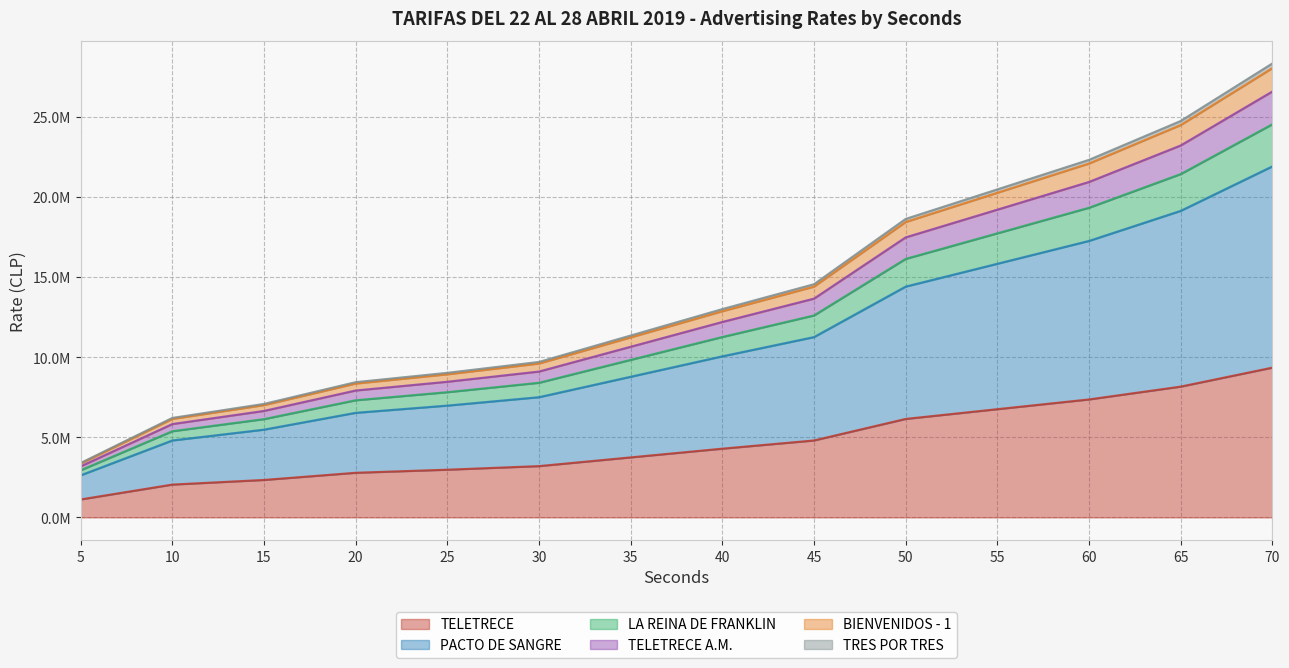

Reading left to right, transcribe all the data shown in this chart.

TELETRECE: 5=1120000	10=2048000	15=2336000	20=2784000	25=2976000	30=3200000	35=3744000	40=4288000	45=4800000	50=6144000	55=6752000	60=7360000	65=8160000	70=9344000
PACTO DE SANGRE: 5=3360000	10=6144000	15=7008000	20=8352000	25=8928000	30=9600000	35=11232000	40=12864000	45=14400000	50=18432000	55=20256000	60=22080000	65=24480000	70=28032000
LA REINA DE FRANKLIN: 5=2625000	10=4800000	15=5475000	20=6525000	25=6975000	30=7500000	35=8775000	40=10050000	45=11250000	50=14400000	55=15825000	60=17250000	65=19125000	70=21900000
TELETRECE A.M.: 5=2940000	10=5376000	15=6132000	20=7308000	25=7812000	30=8400000	35=9828000	40=11256000	45=12600000	50=16128000	55=17724000	60=19320000	65=21420000	70=24528000
BIENVENIDOS - 1: 5=3185000	10=5824000	15=6643000	20=7917000	25=8463000	30=9100000	35=10647000	40=12194000	45=13650000	50=17472000	55=19201000	60=20930000	65=23205000	70=26572000
TRES POR TRES: 5=3395000	10=6208000	15=7081000	20=8439000	25=9021000	30=9700000	35=11349000	40=12998000	45=14550000	50=18624000	55=20467000	60=22310000	65=24735000	70=28324000